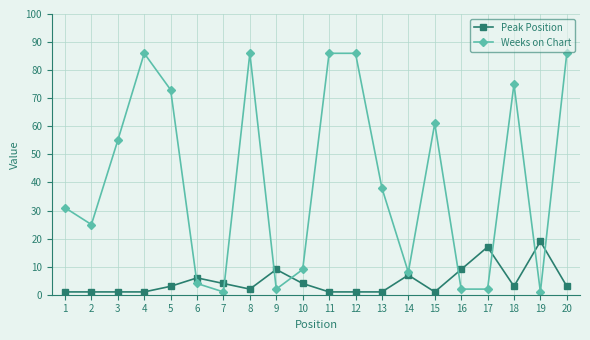

Where do Peak Position and Weeks on Chart first cross each other?

5 and 6